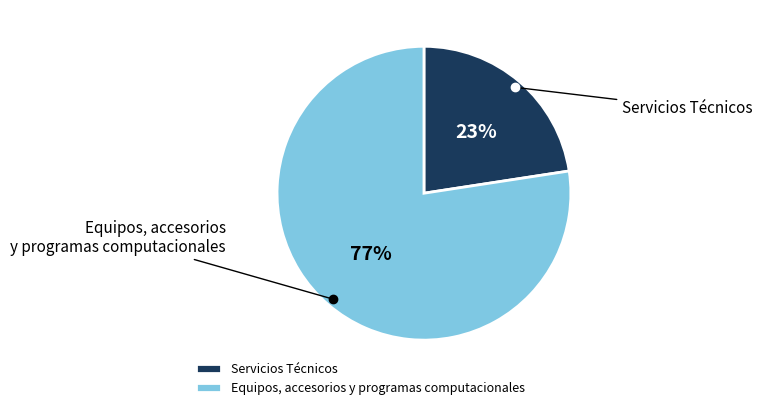

To the nearest percent, what portion does Servicios Técnicos represent?

23%